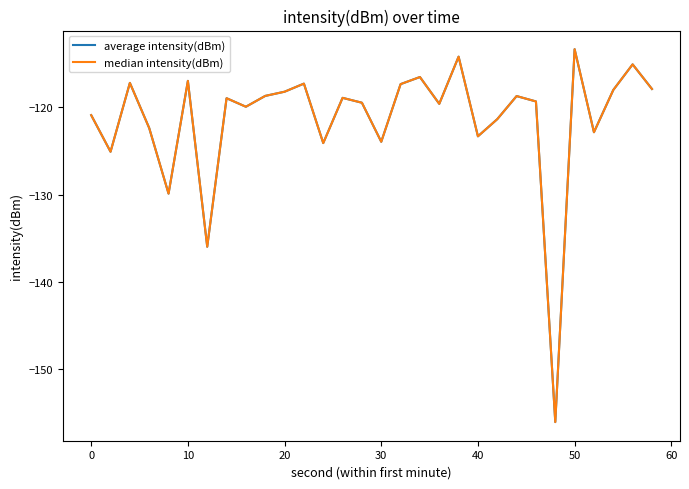

Rank the series by their maximum value, from highest to lowest.

average intensity(dBm), median intensity(dBm)